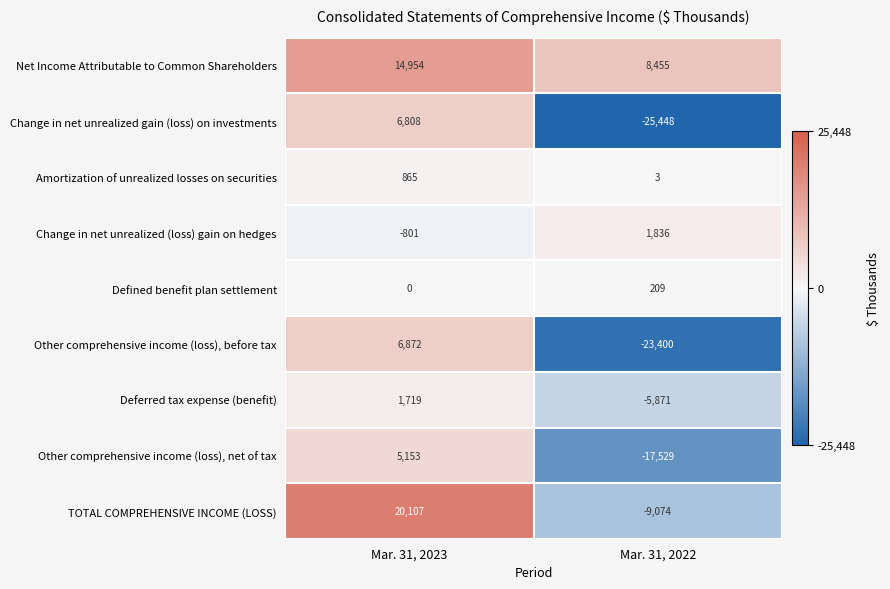

Is it true that Other comprehensive income (loss), net of tax equals -17529 at Mar. 31, 2022?

True